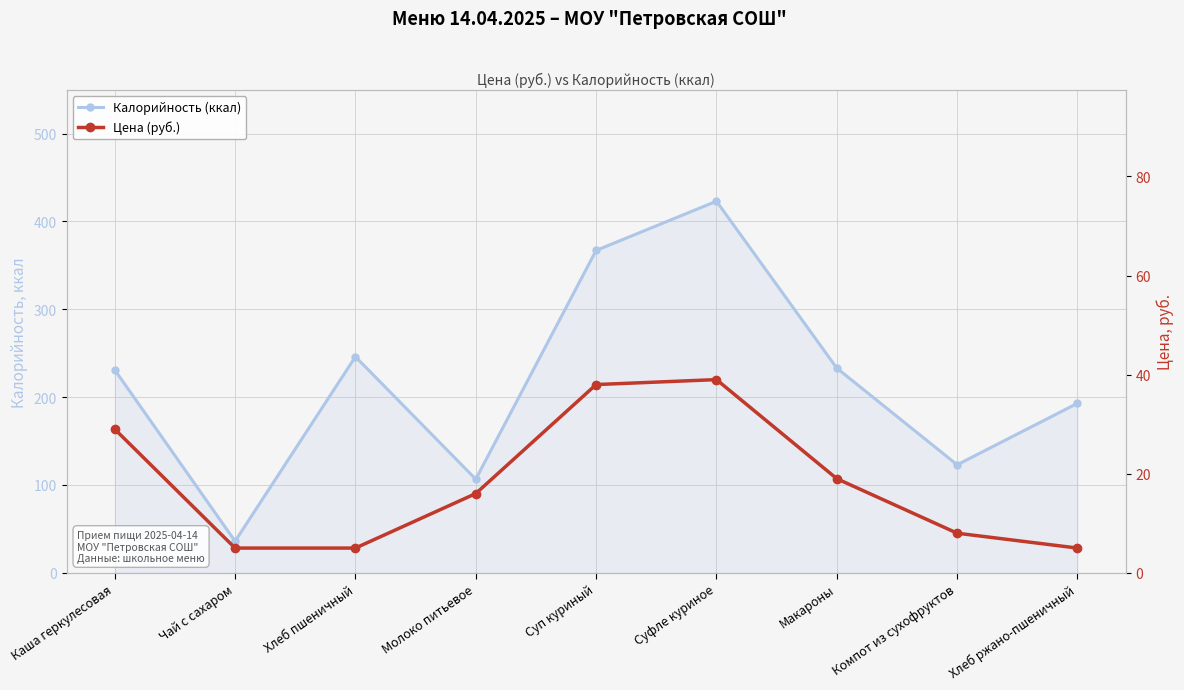

Reading left to right, list all the values displayed in this chart.

Калорийность (ккал): Каша геркулесовая=231.0	Чай с сахаром=36.0	Хлеб пшеничный=246.0	Молоко питьевое=106.6	Суп куриный=367.0	Суфле куриное=423.0	Макароны=233.0	Компот из сухофруктов=123.0	Хлеб ржано-пшеничный=193.0
Цена (руб.): Каша геркулесовая=29.0	Чай с сахаром=5.0	Хлеб пшеничный=5.0	Молоко питьевое=16.0	Суп куриный=38.0	Суфле куриное=39.0	Макароны=19.0	Компот из сухофруктов=8.0	Хлеб ржано-пшеничный=5.0